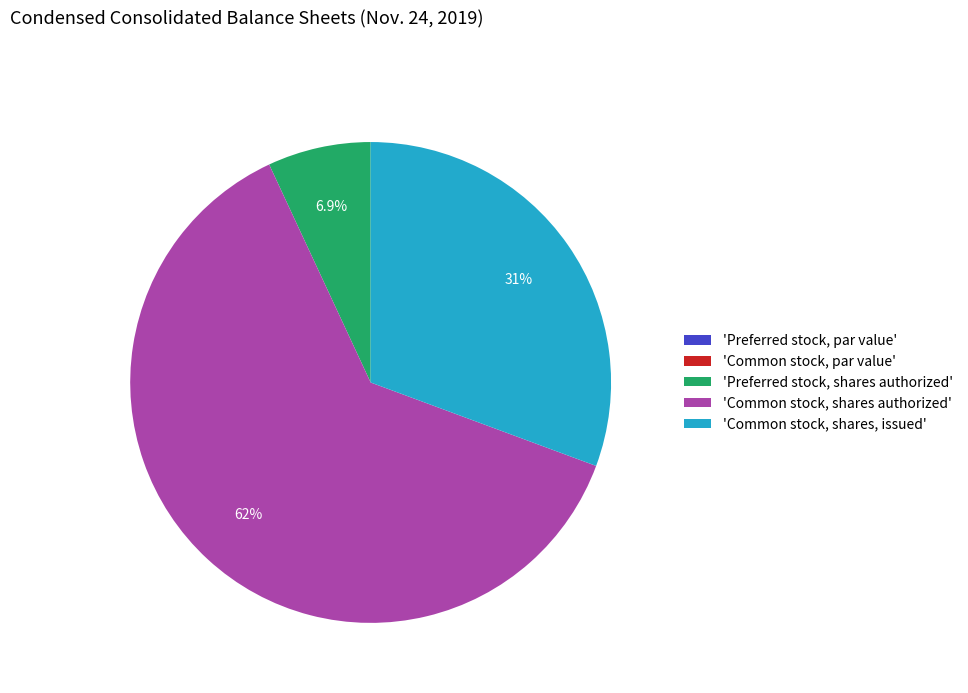

Which category has the biggest portion of the pie?

'Common stock, shares authorized'